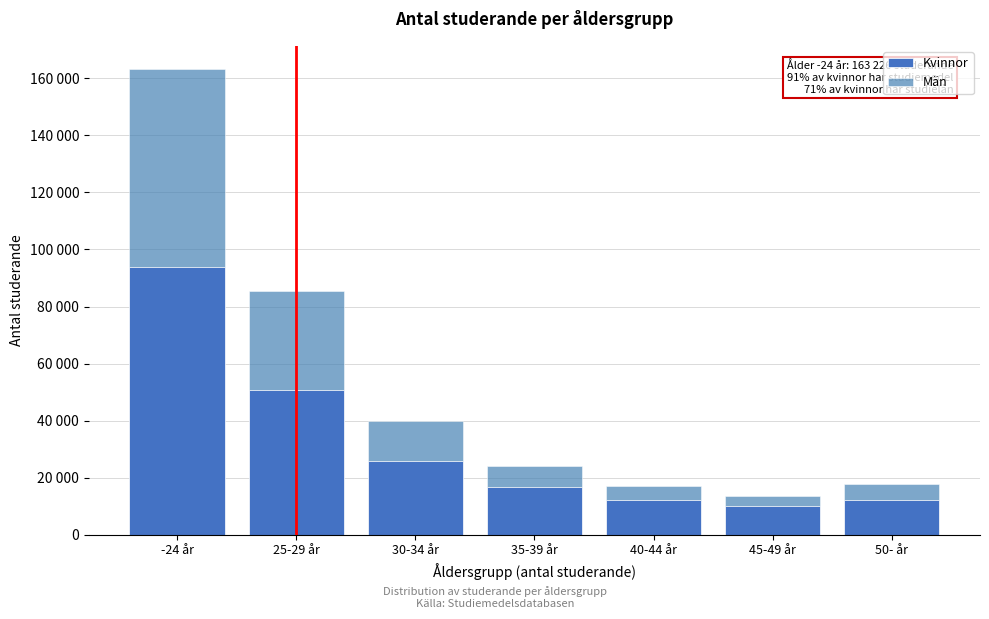

Are the bars horizontal?

No